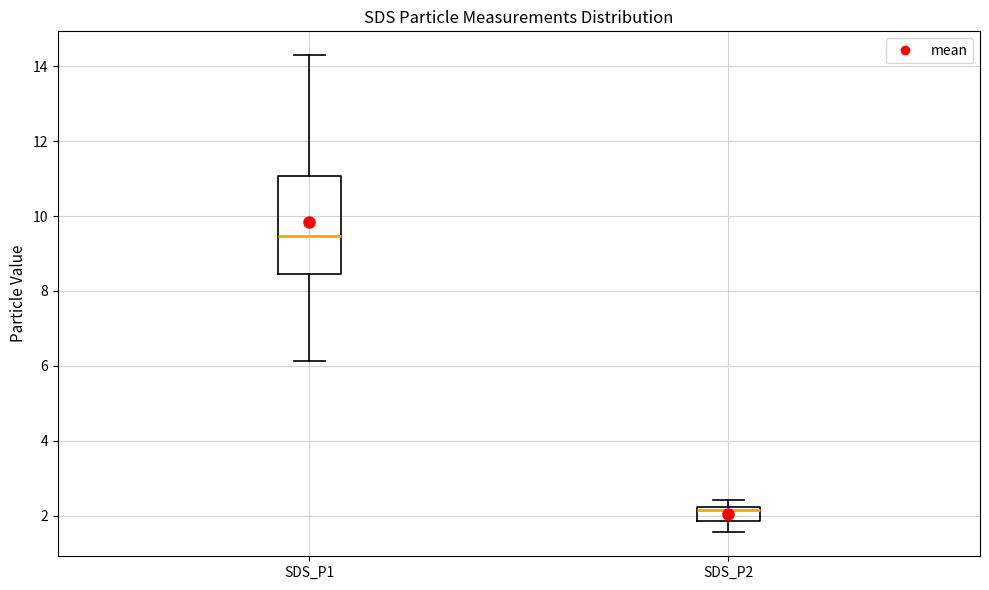

Comparing the boxes themselves (not the whiskers), which one is the tallest?

SDS_P1